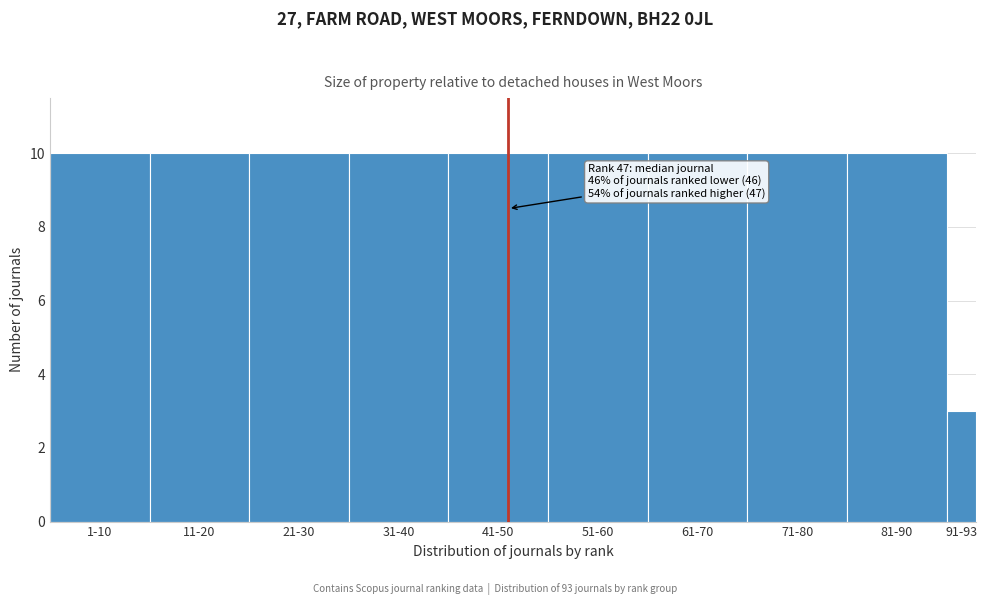

Reading left to right, list all the values displayed in this chart.

10	10	10	10	10	10	10	10	10	3